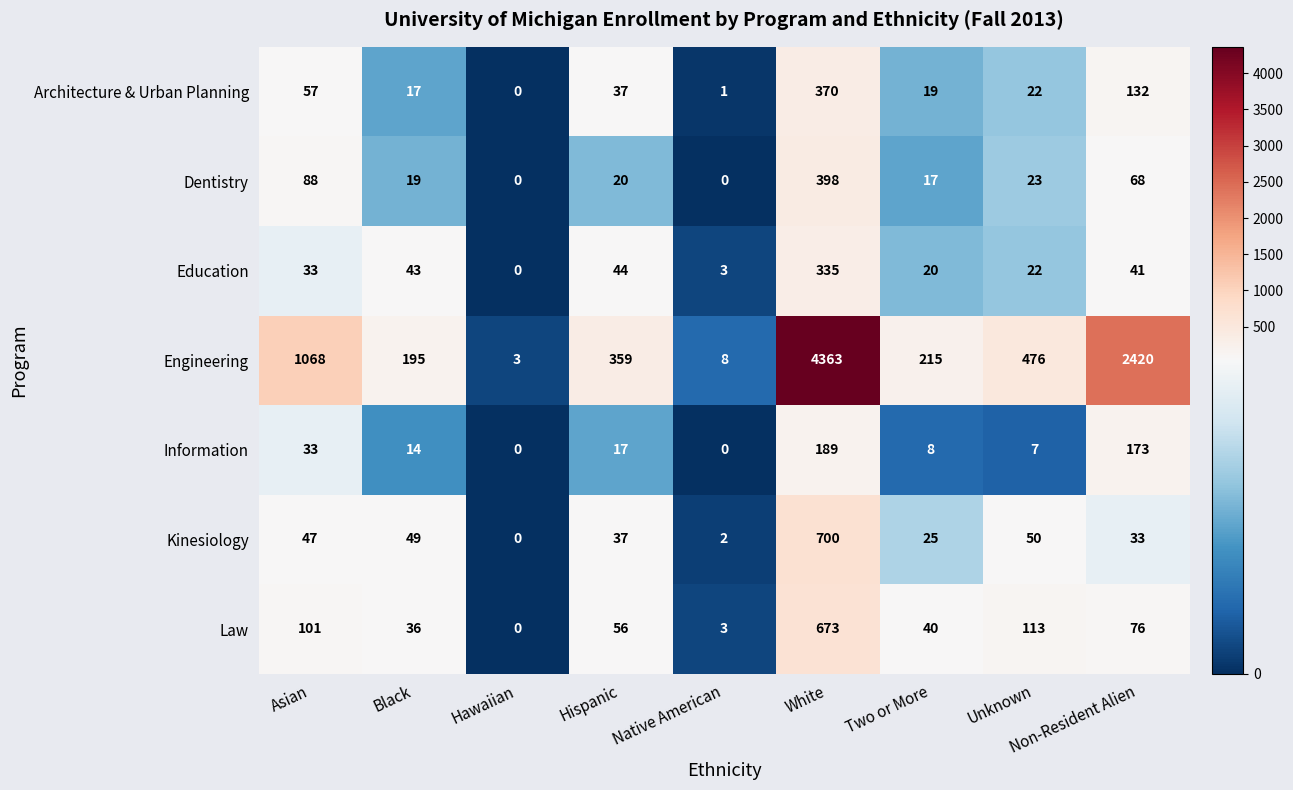

Where is Engineering nearest to the value 2183?

Non-Resident Alien